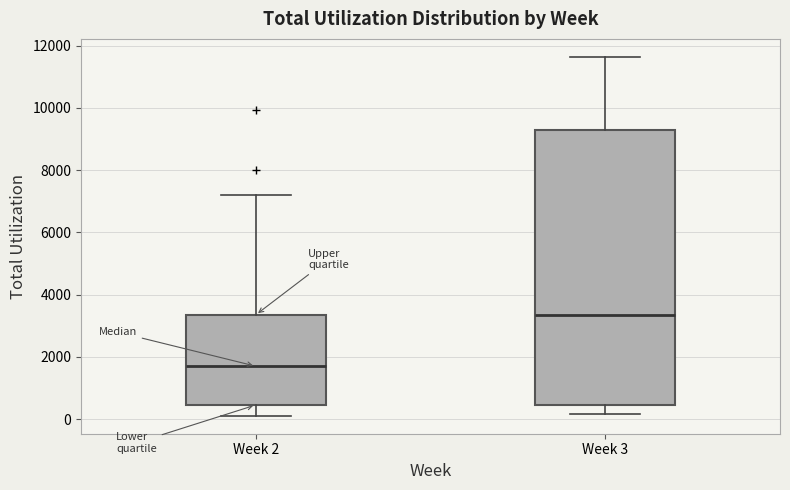

Reading left to right, transcribe this box plot: for each box, give where its median line is, the range the box spans, and where its two whiskers end, as read against the y-axis. The values are not printed on the chart, so give them approximately, as read against the axis.

Week 2: median 1600, box 400 to 3400, whiskers 200 to 7200
Week 3: median 3400, box 400 to 9400, whiskers 200 to 11600